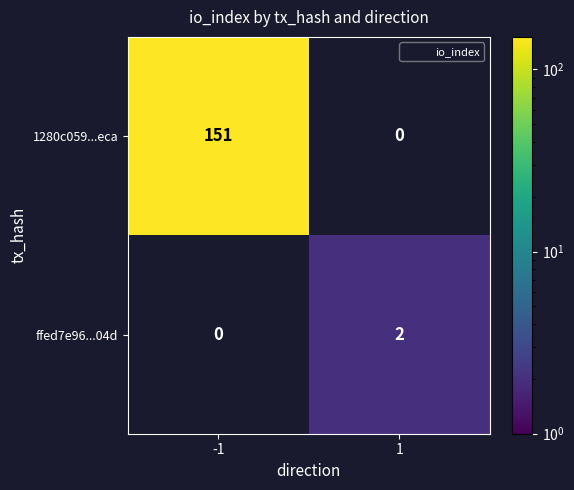

What is the spread (max minus min) of values at 1?

2